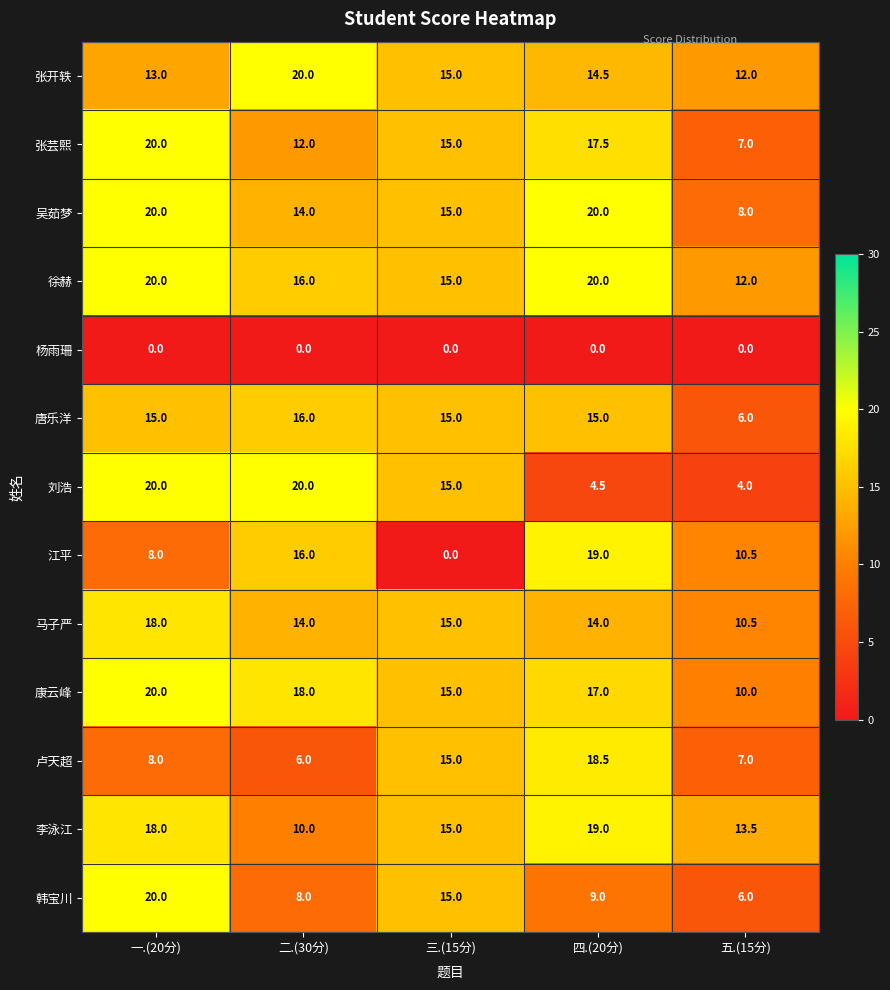

Which series has the largest total across all categories?

徐赫